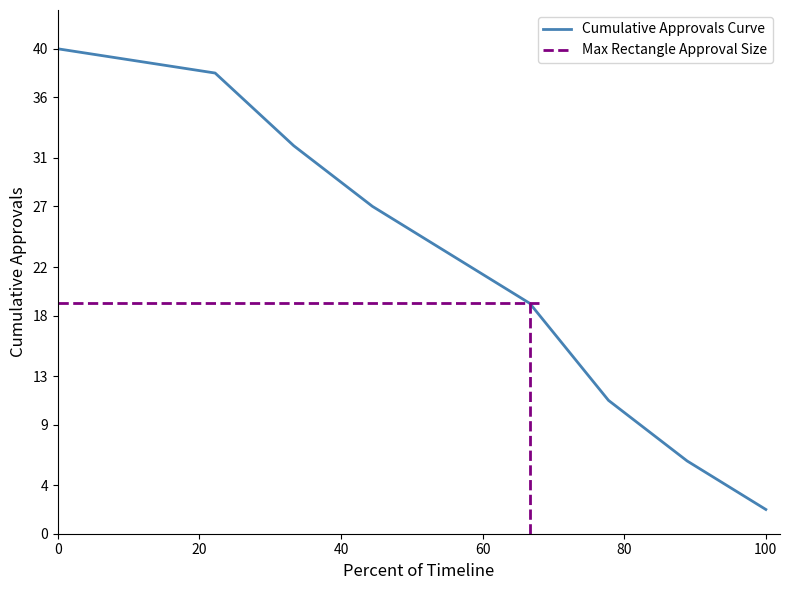

What is the maximum value for Cumulative Approvals Curve?

40